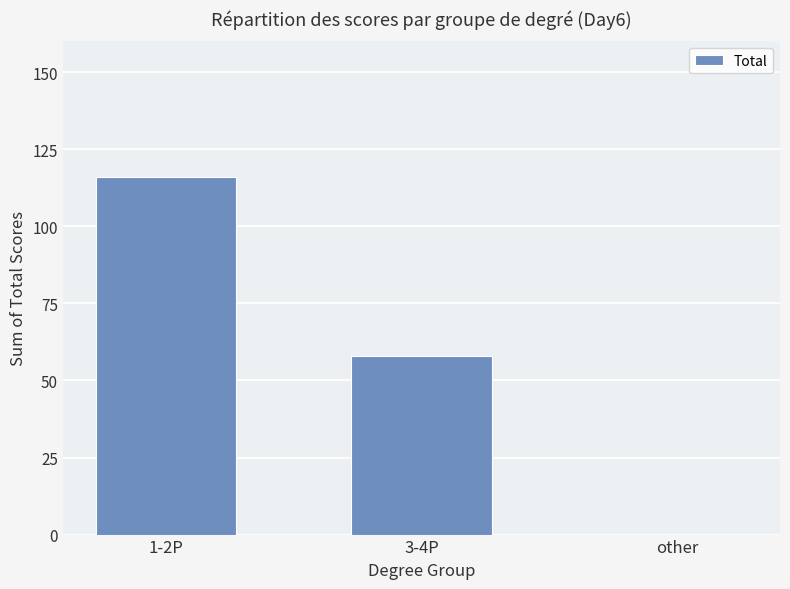

What is the approximate value at 3-4P, to the nearest 10?

60